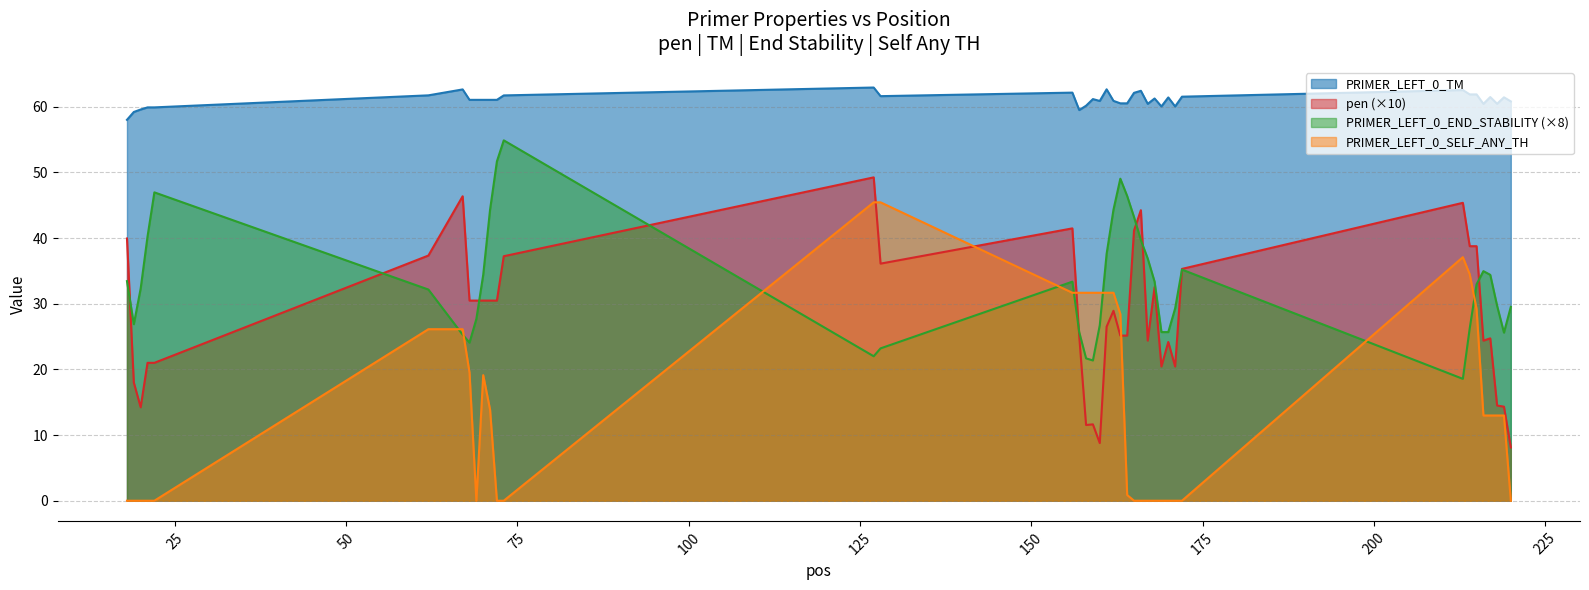

True or false: PRIMER_LEFT_0_SELF_ANY_TH and pen (×10) cross at least once.

True